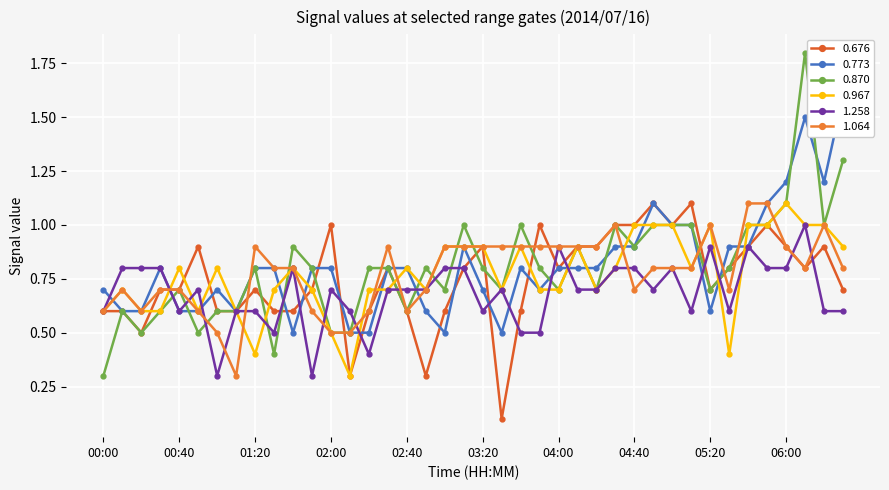

Which has a higher value, 01:50 or 00:00?

01:50